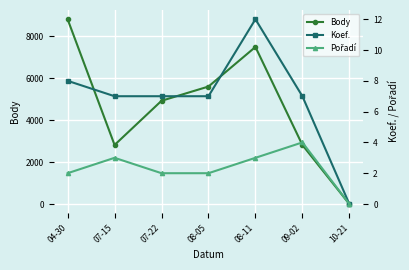

How many data points does each series have?

7